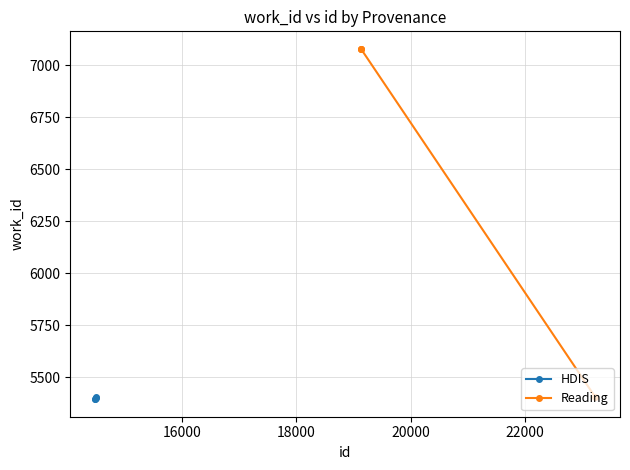

After their last crossing, which series has the higher values: Reading or HDIS?

HDIS